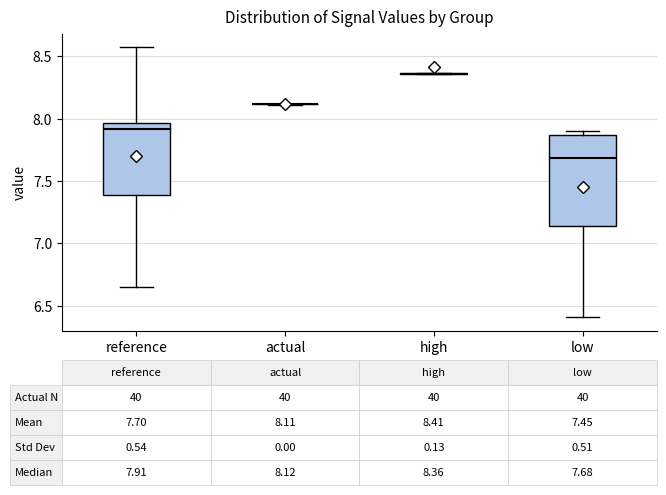

Which box is the tallest, from its lower edge to its upper edge?

low